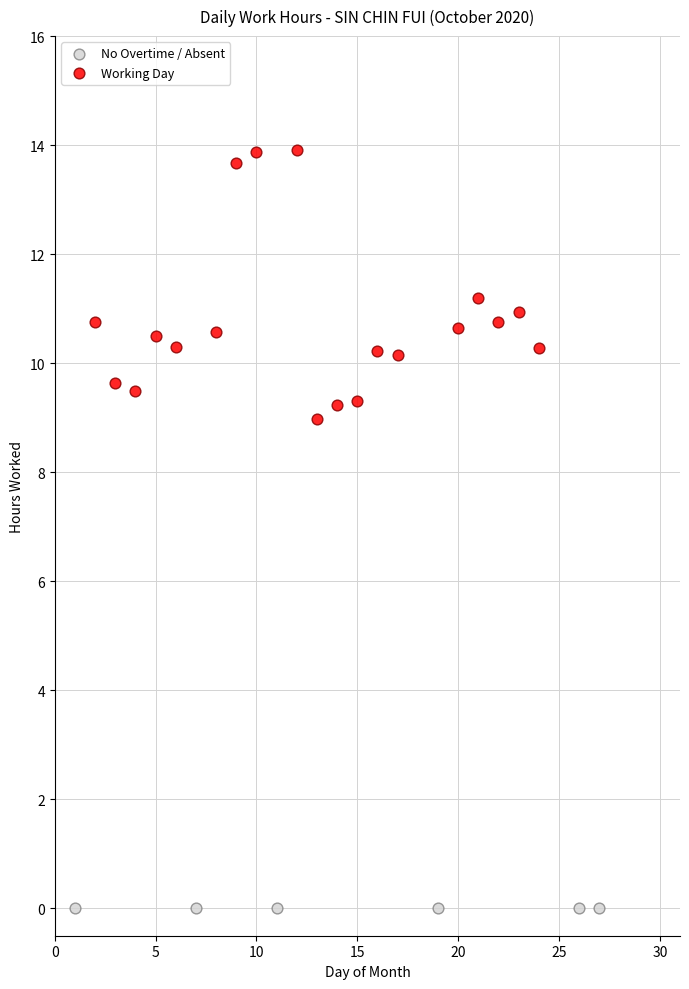

Which series reaches the maximum Y coordinate?

Working Day